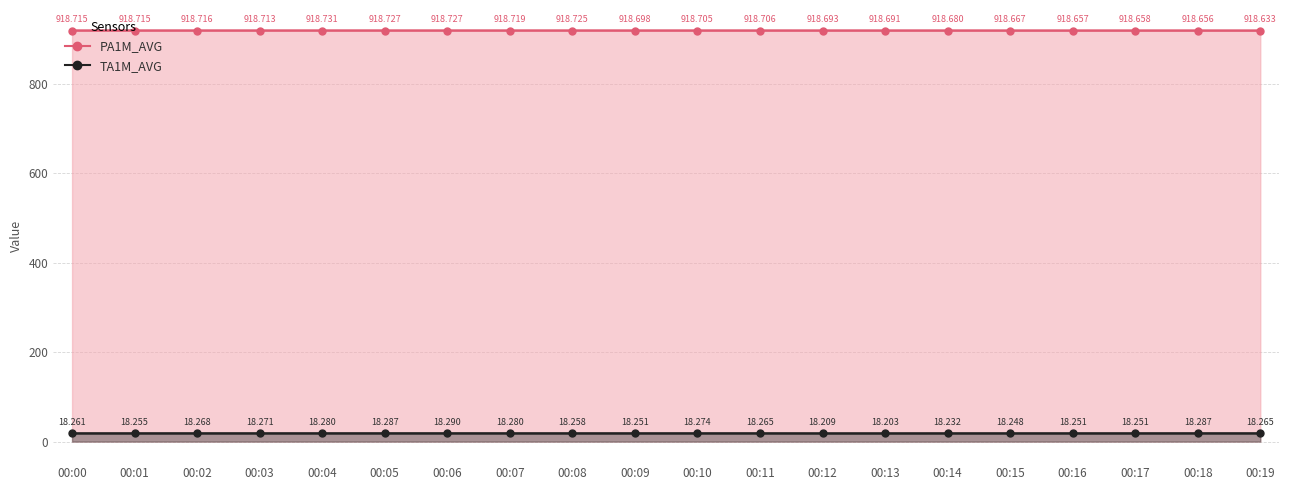

True or false: TA1M_AVG and PA1M_AVG intersect in this chart.

False